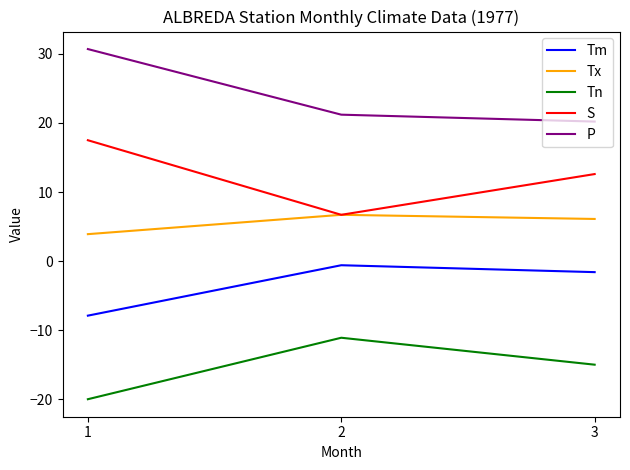

Which category has the lowest value in the Tx series?

1